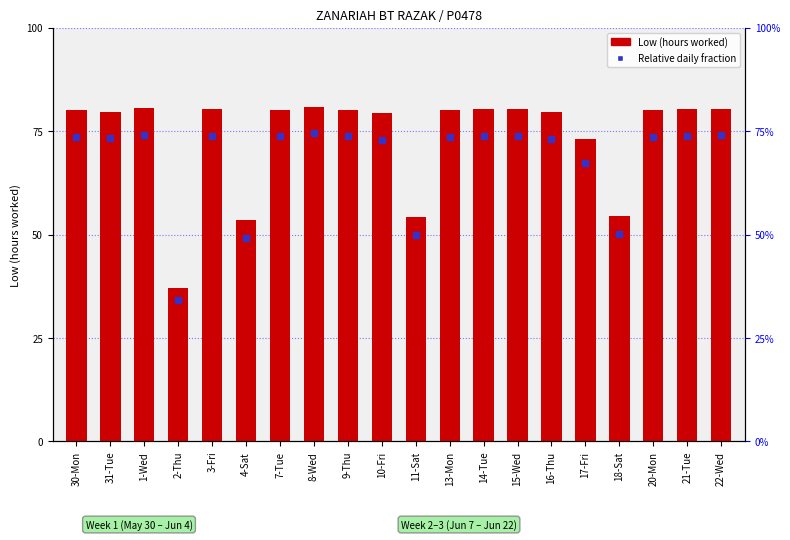

Where is the data nearest to the value 8?

4-Sat